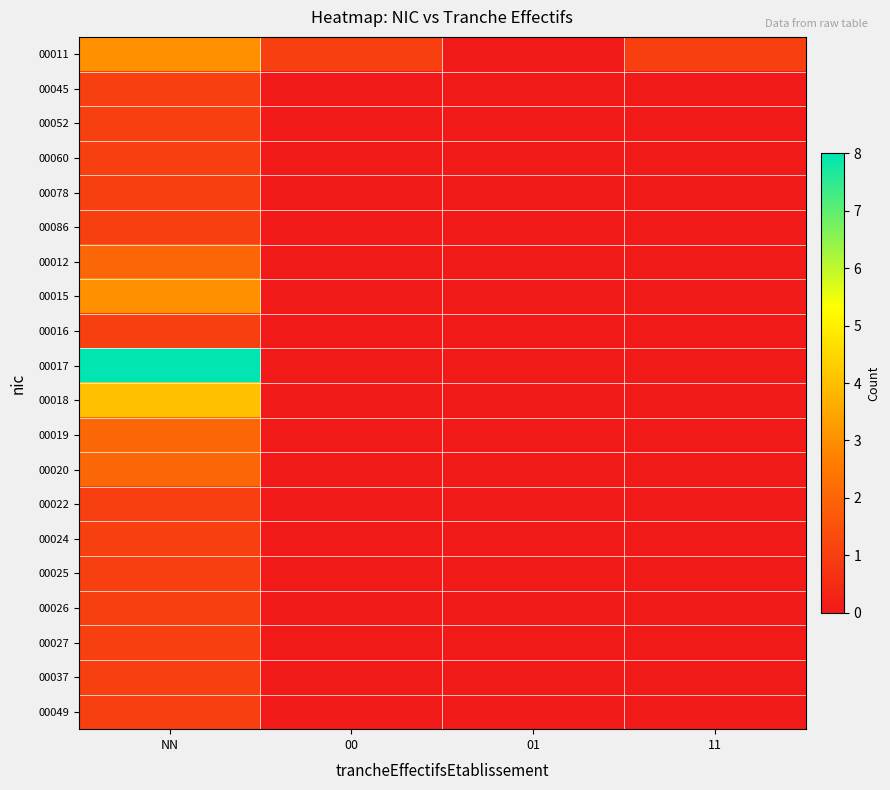

How many data points does each series have?

4